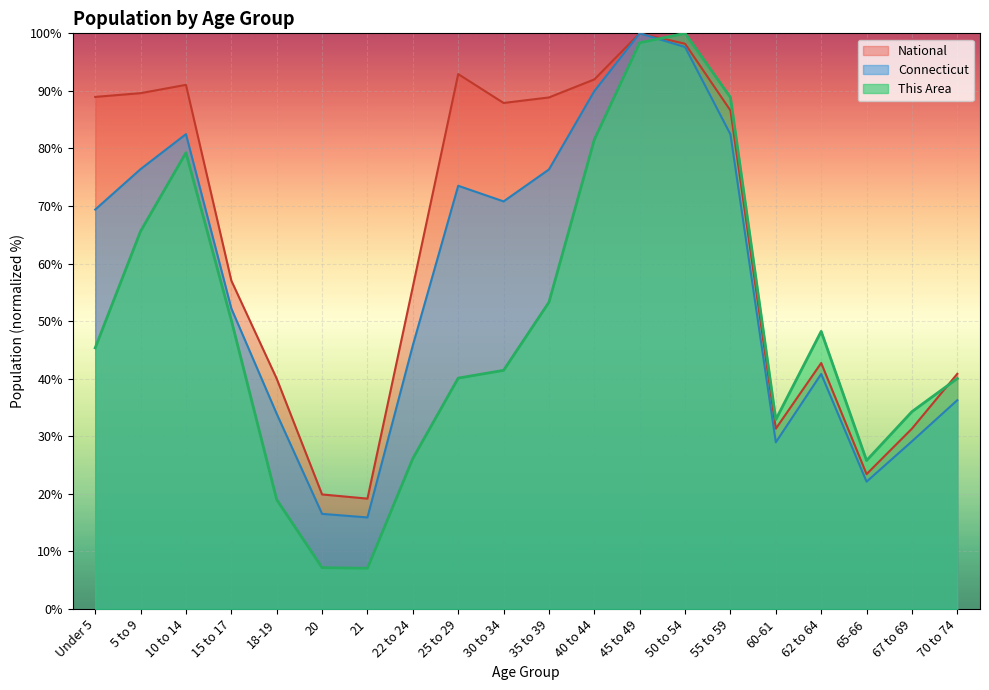

At which label does Connecticut reach its peak?

45 to 49